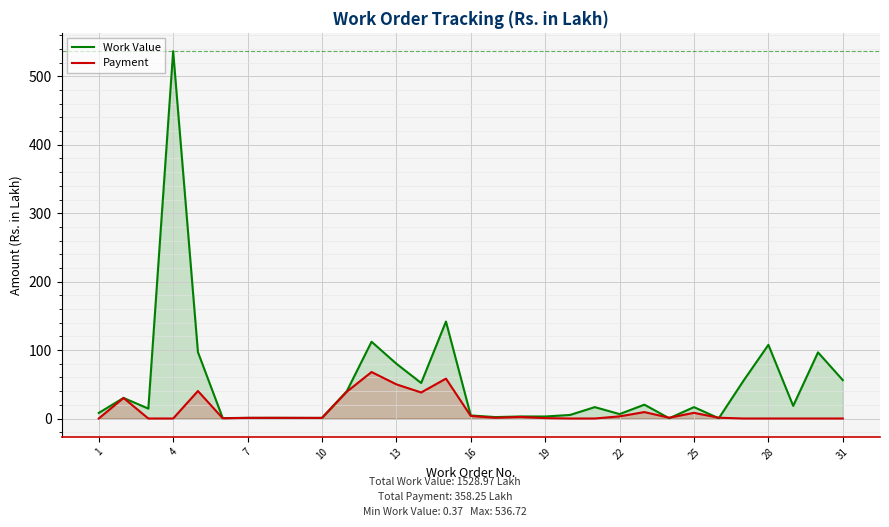

Which label corresponds to the largest value in the chart?

4